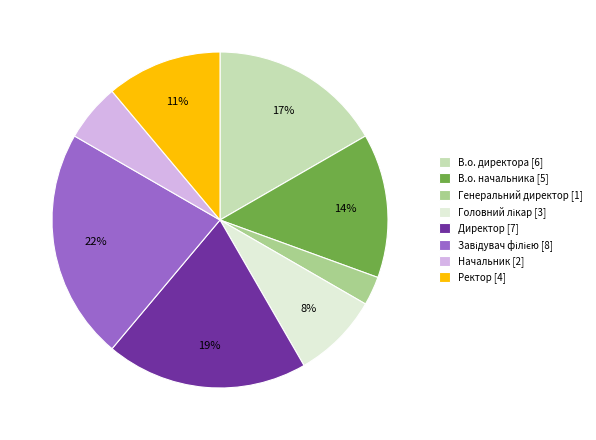

Which has a higher value, Директор [7] or В.о. начальника [5]?

Директор [7]